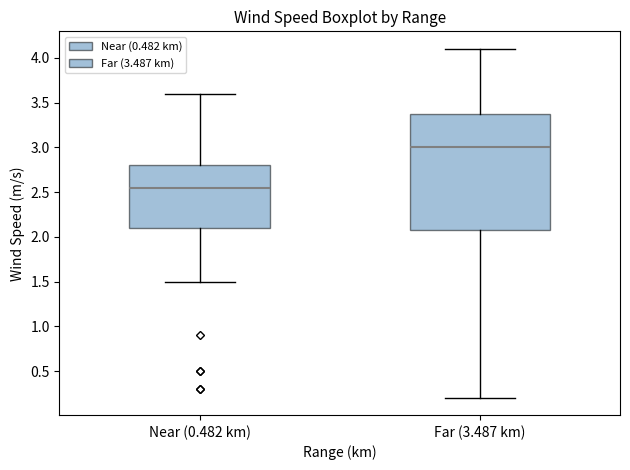

Reading left to right, read every box against the y-axis: the position of its median line, the range the box covers, and the ends of its whiskers. The values are not printed on the chart, so give them approximately, as read against the axis.

Near (0.482 km): median 2.55, box 2.10 to 2.80, whiskers 1.50 to 3.60
Far (3.487 km): median 3.00, box 2.10 to 3.40, whiskers 0.20 to 4.10